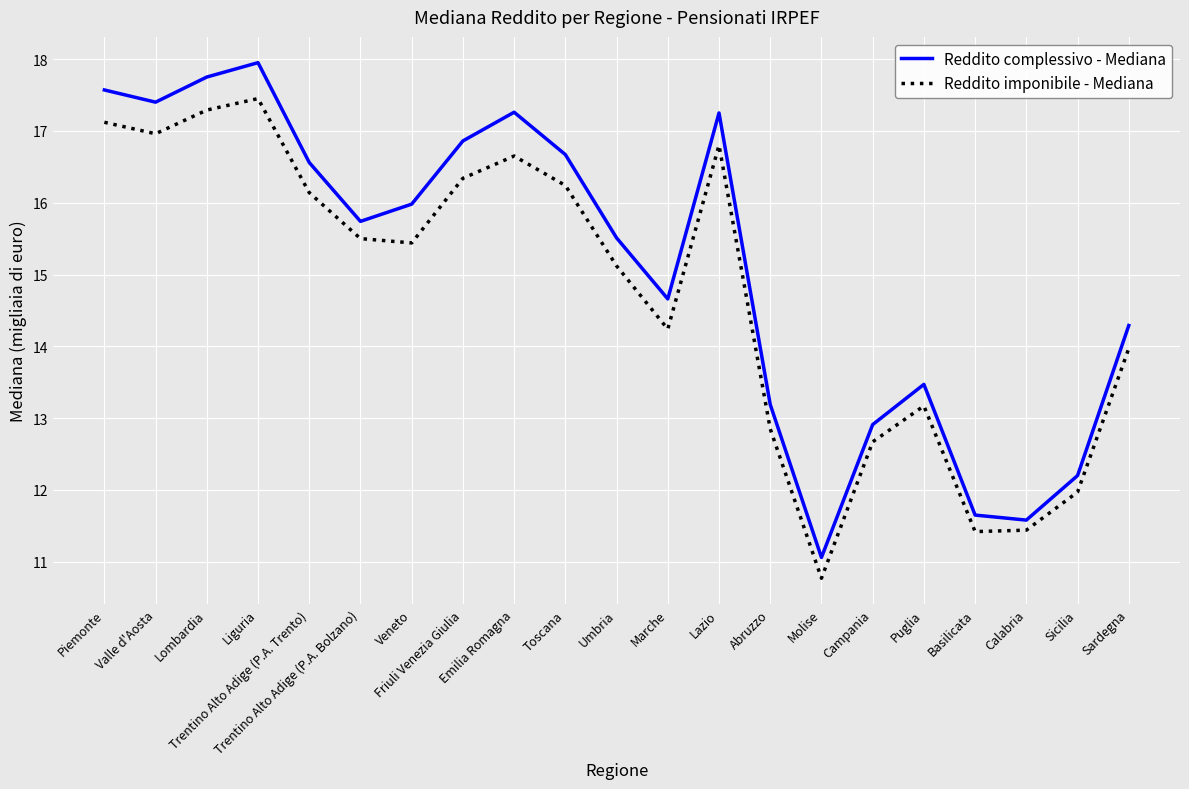

The value of Reddito complessivo - Mediana at Trentino Alto Adige (P.A. Trento) is 16.6. True or false?

True